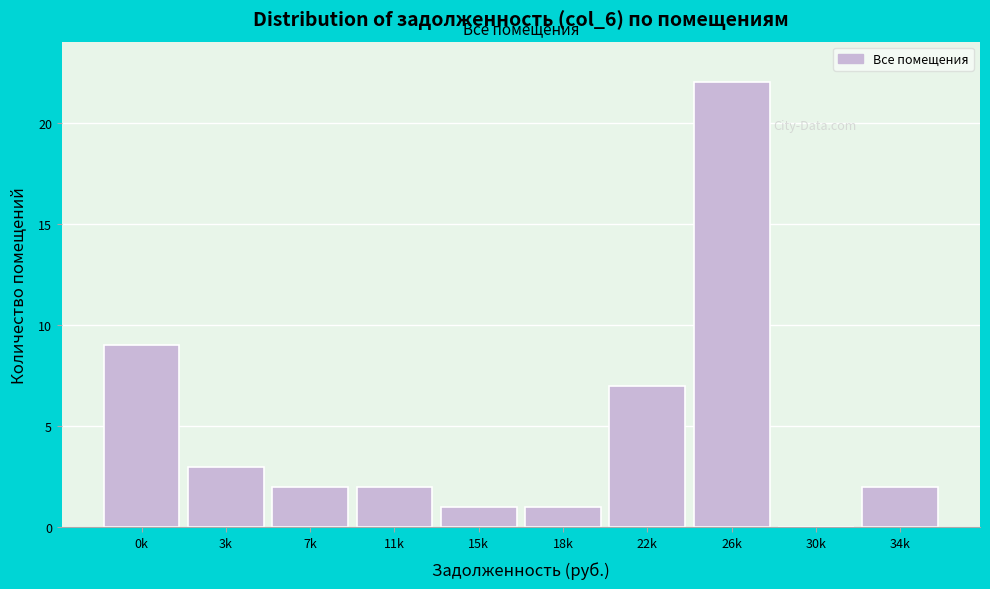

Reading left to right, extract all data points from this chart.

0k=9	3k=3	7k=2	11k=2	15k=1	18k=1	22k=7	26k=22	30k=0	34k=2